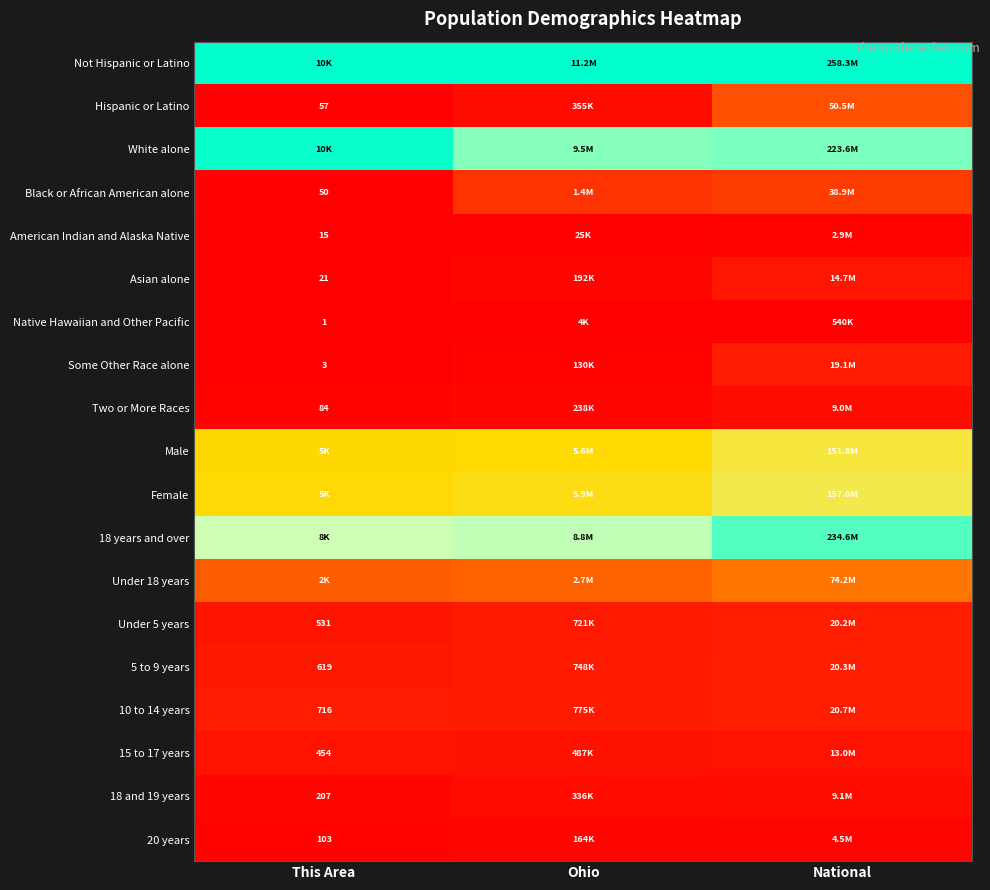

Rank the series by their maximum value, from lowest to highest.

Native Hawaiian and Other Pacific, American Indian and Alaska Native, 20 years, Two or More Races, 18 and 19 years, 15 to 17 years, Asian alone, Some Other Race alone, Under 5 years, 5 to 9 years, 10 to 14 years, Black or African American alone, Hispanic or Latino, Under 18 years, Male, Female, 18 years and over, White alone, Not Hispanic or Latino